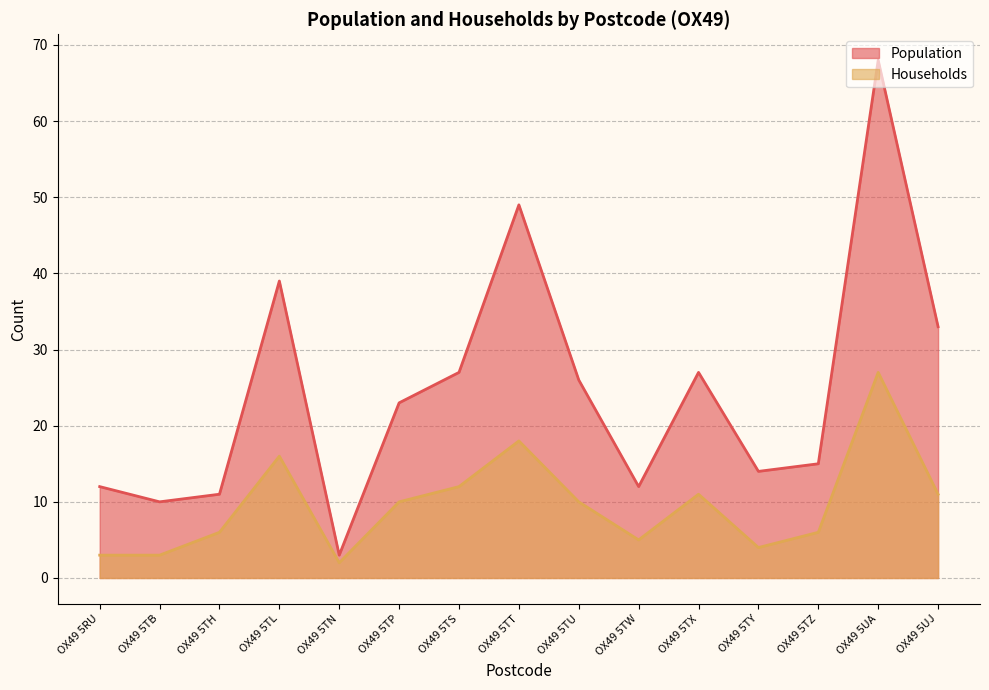

Does the chart have visible grid lines?

Yes